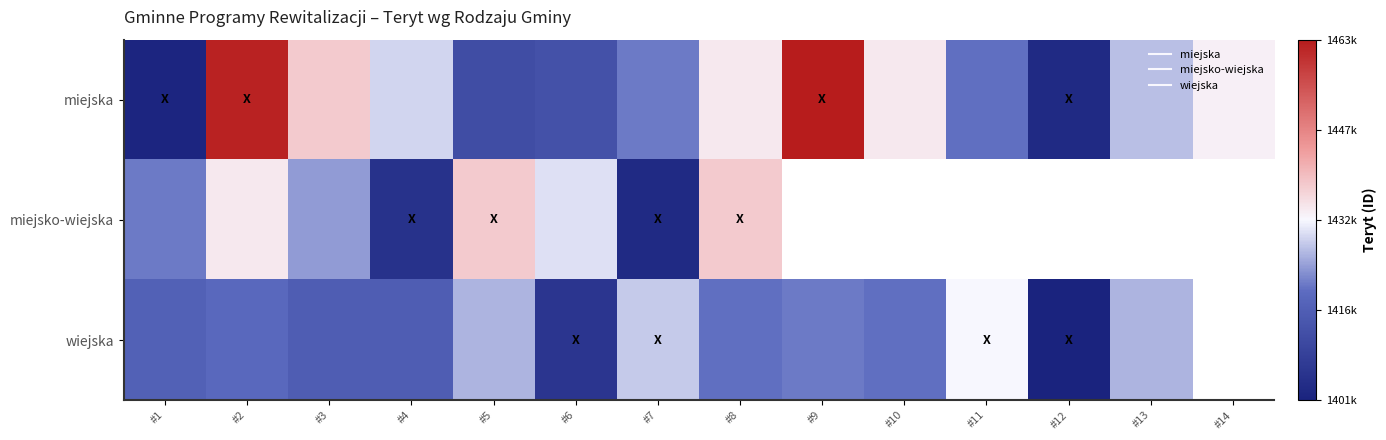

At which category does the chart reach its minimum across all series?

#12